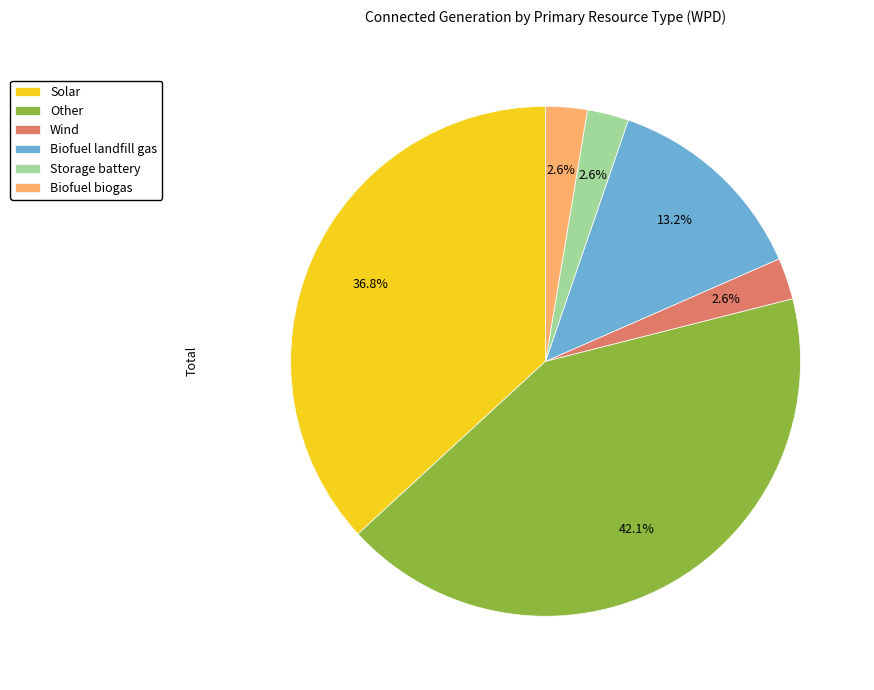

Which category has the biggest portion of the pie?

Other